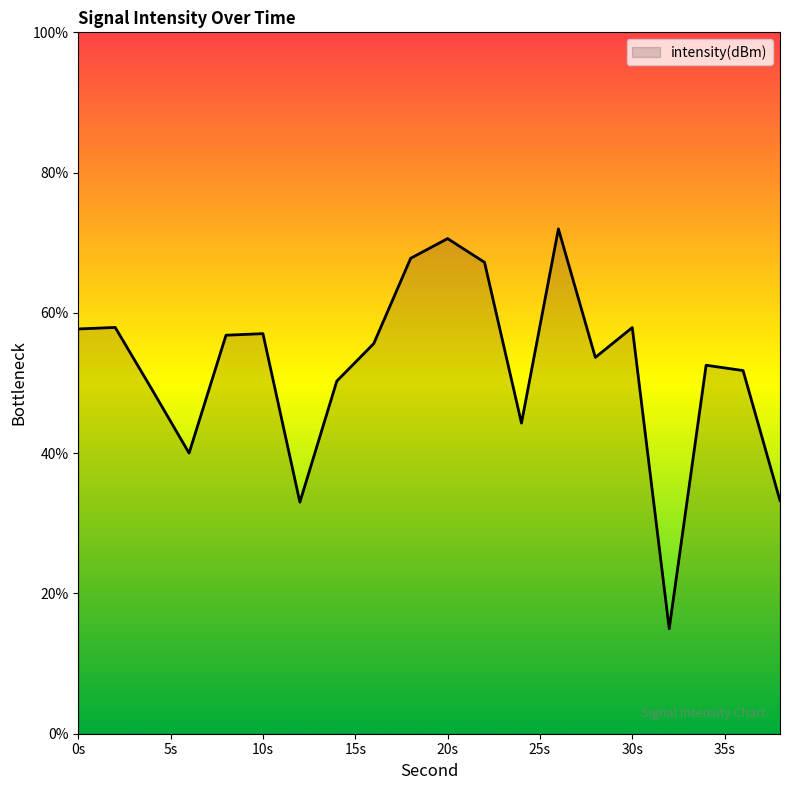

What is the difference between the maximum and minimum values?

57.0